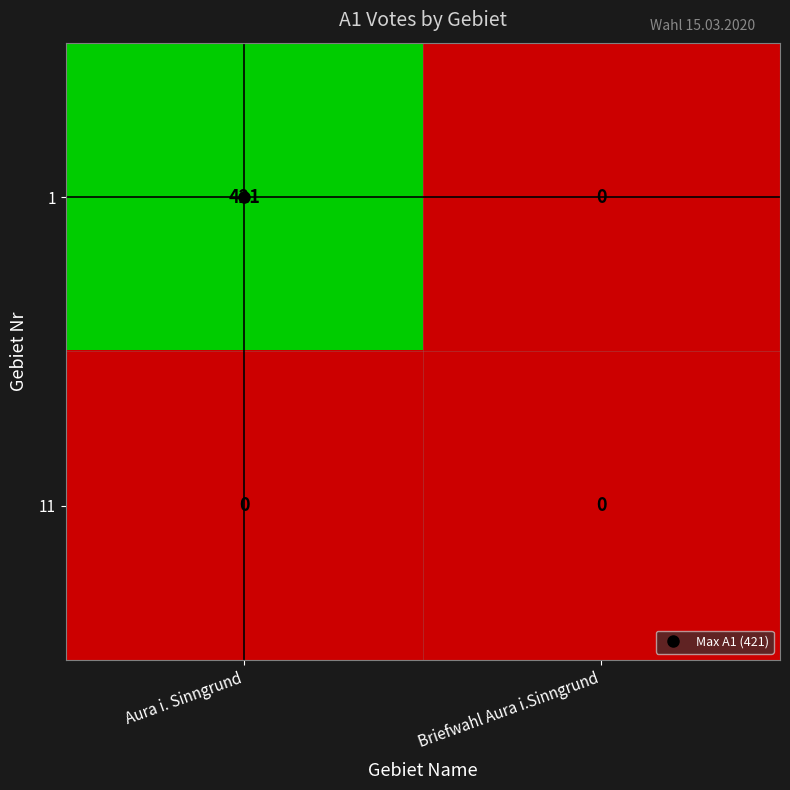

Rank the series by their average value, from lowest to highest.

11, 1